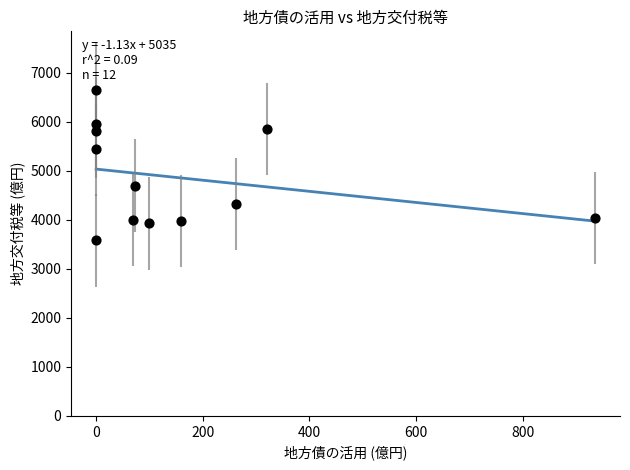

What Y value in the scatter plot is closest to 5115?

5436.6